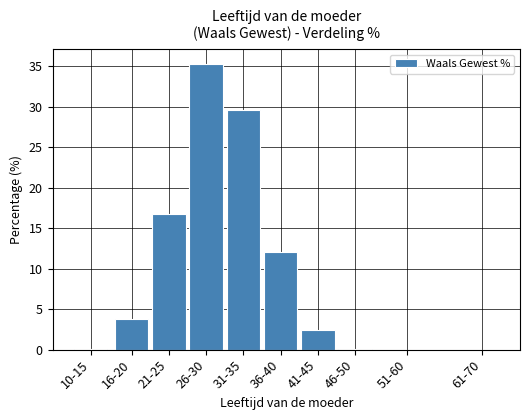

Is it true that the value at 16-20 is 3.7?

True